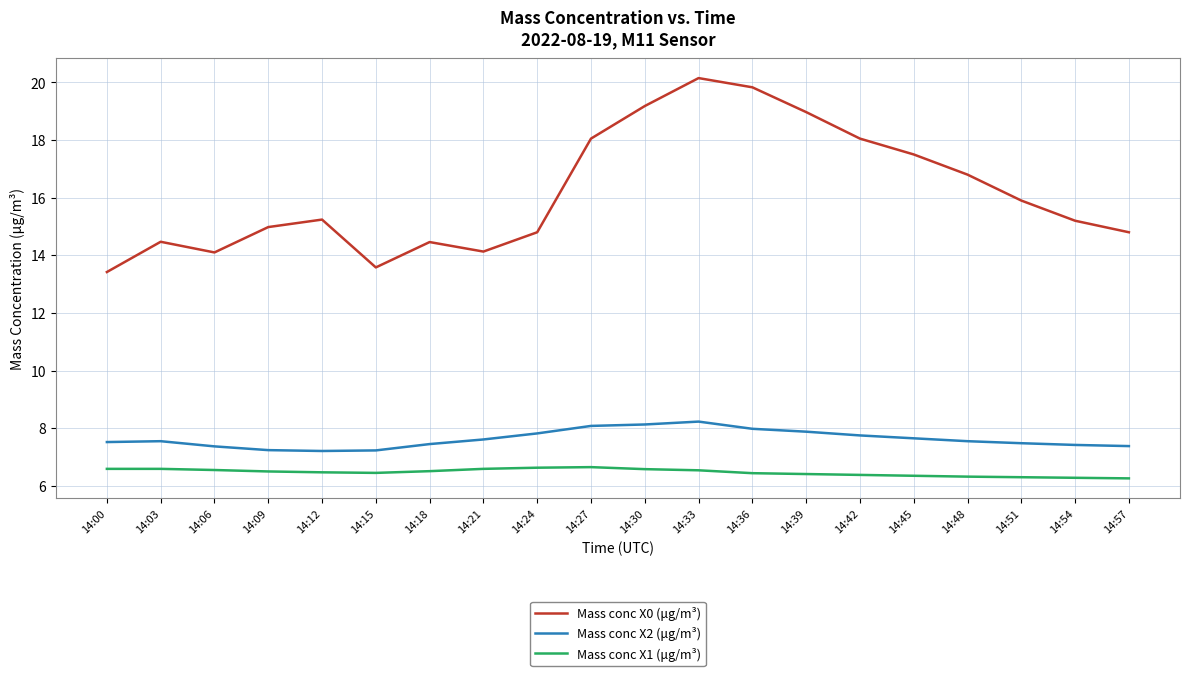

What is the total value across all series at 14:18?

28.4